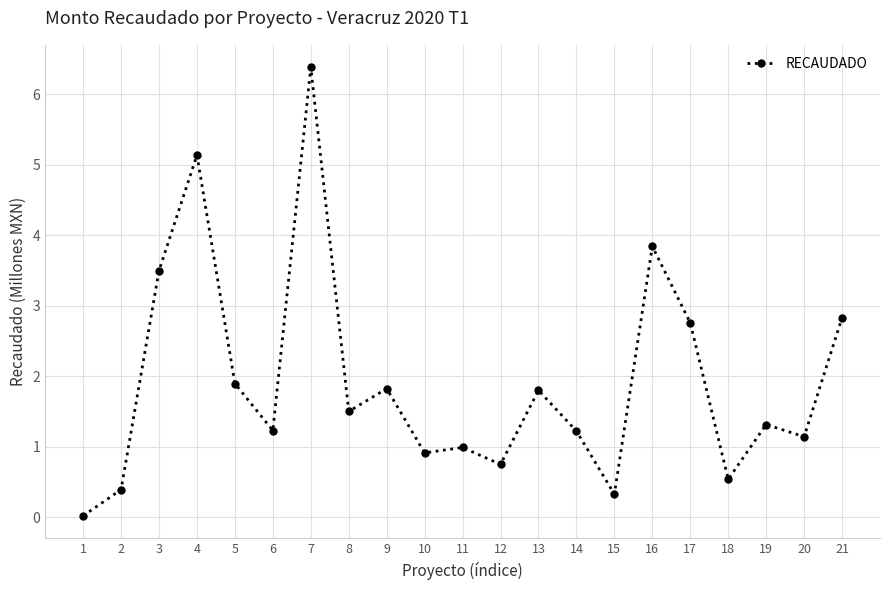

The chart shows a value of 0.8 at 12. True or false?

True